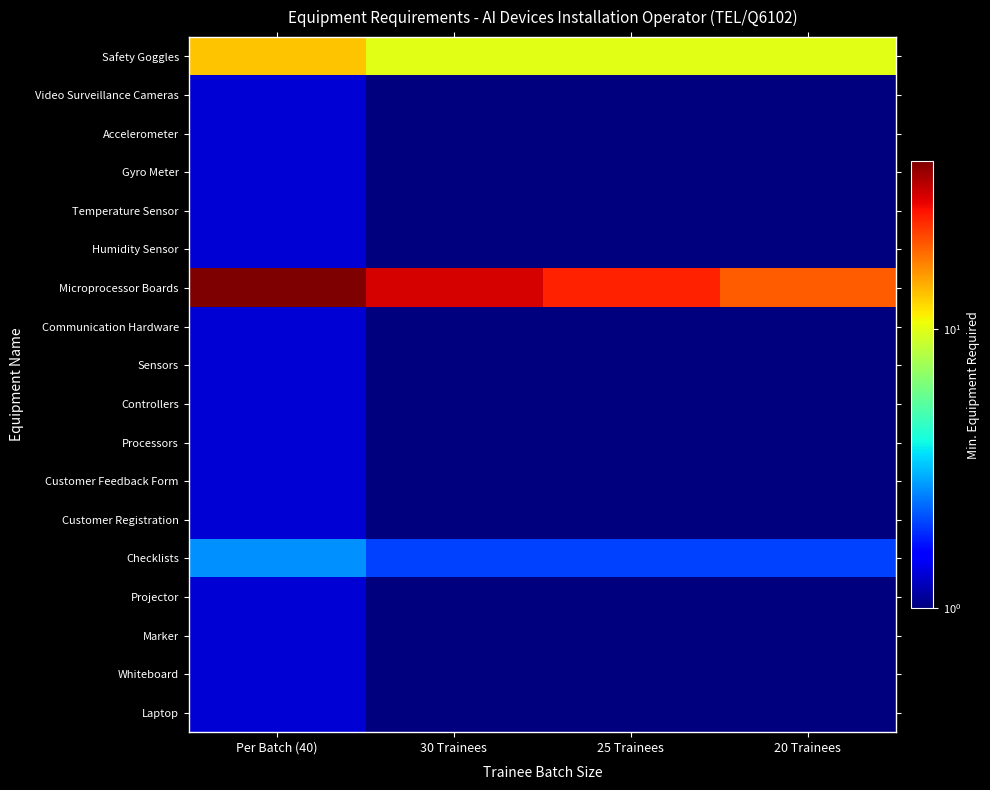

Which series has the largest total across all categories?

Microprocessor Boards